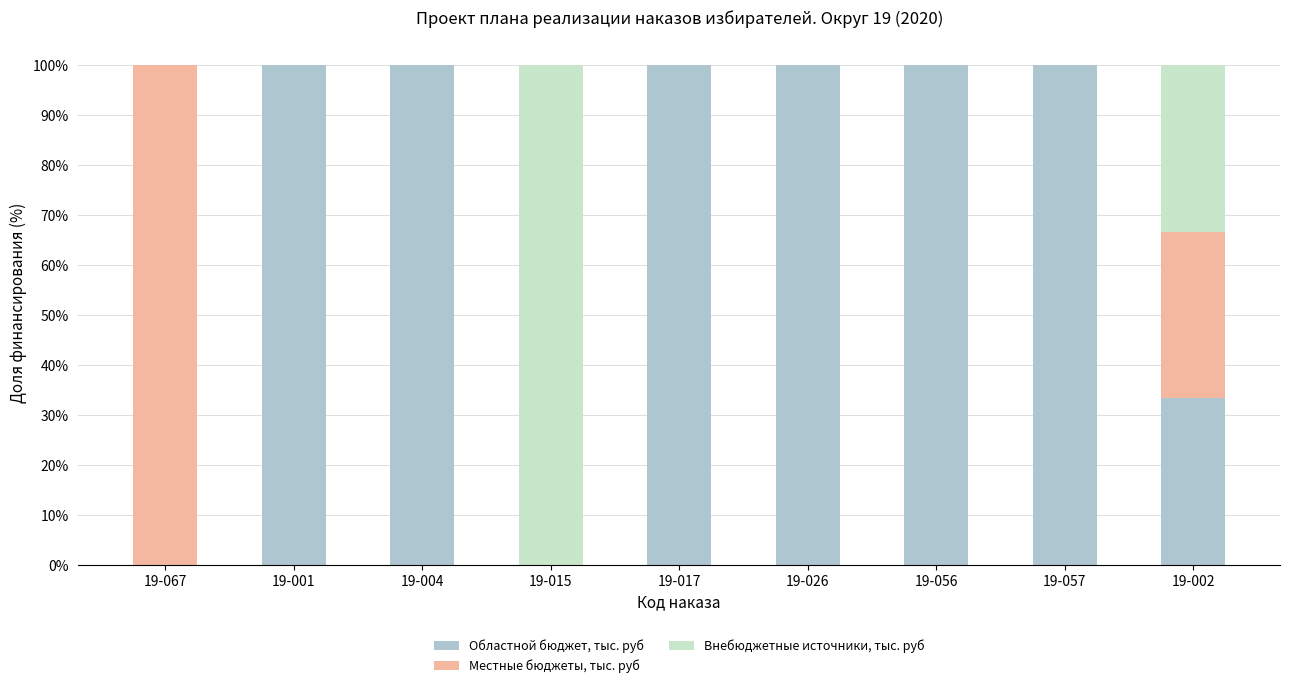

True or false: Областной бюджет, тыс. руб has a value of 100.0 at 19-057.

True